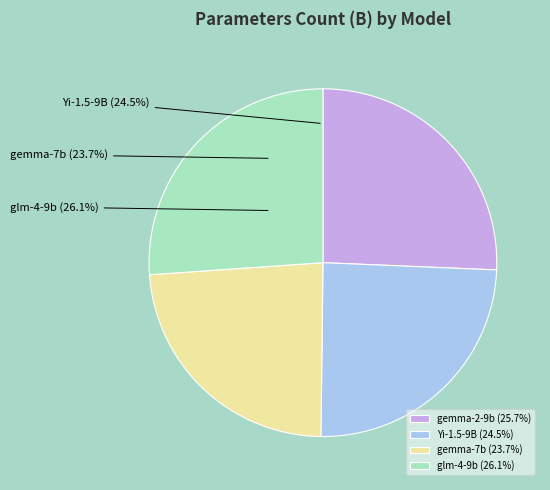

What percentage is the gemma-2-9b slice, to the nearest percent?

26%